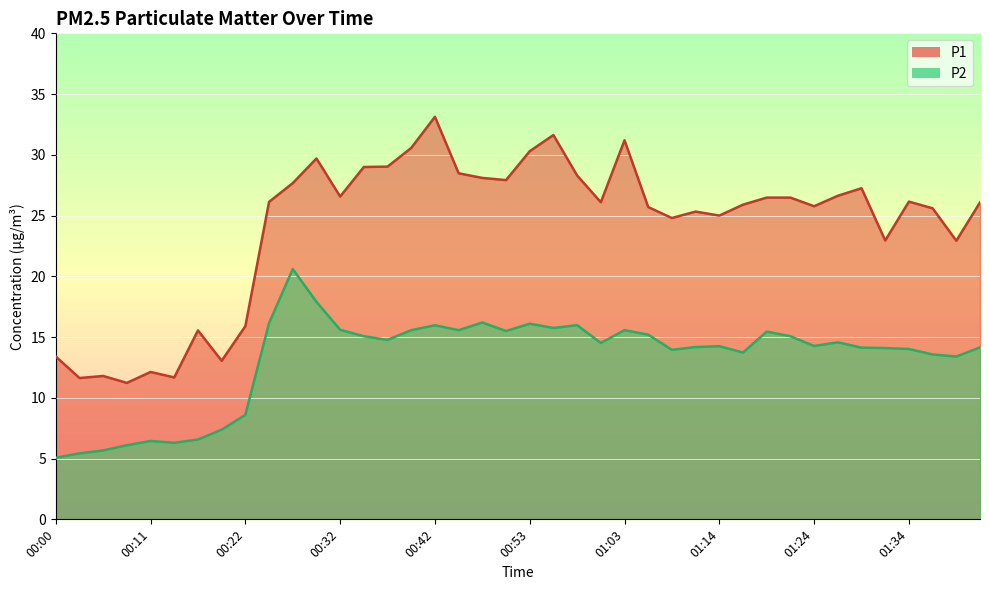

What is the average value of the P2 series?

13.2